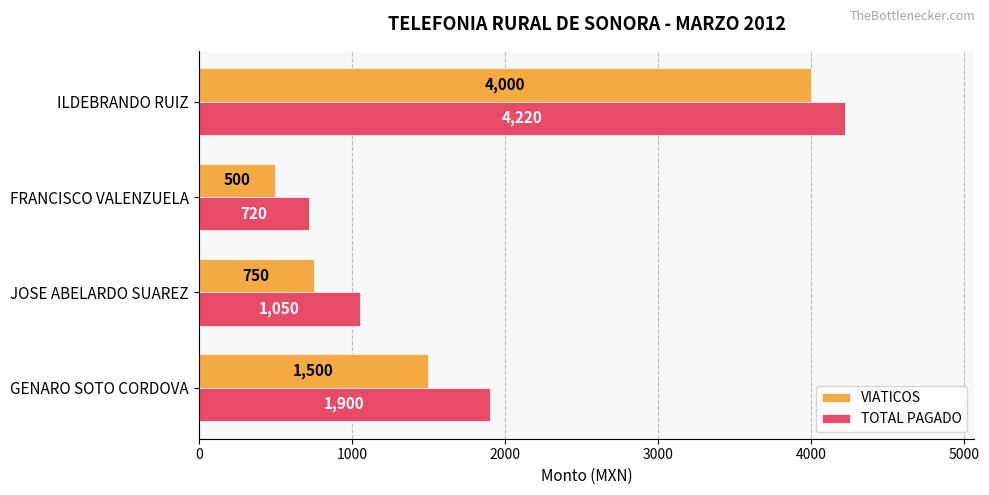

Between JOSE ABELARDO SUAREZ and ILDEBRANDO RUIZ, which series saw the biggest shift?

VIATICOS